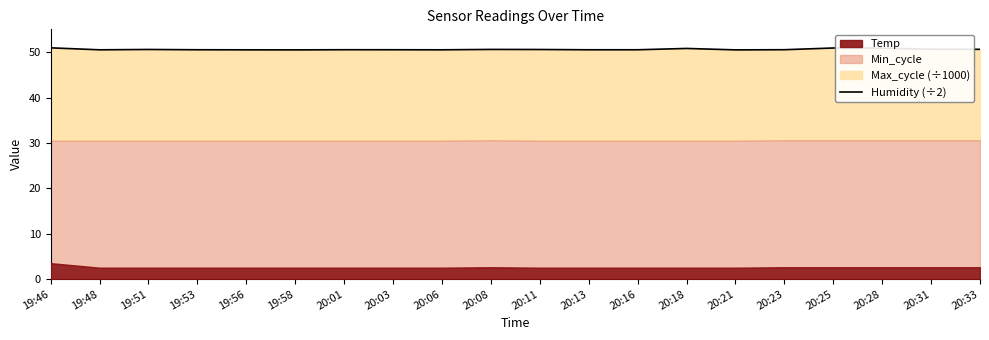

Does the chart display data point markers on the line(s)?

No